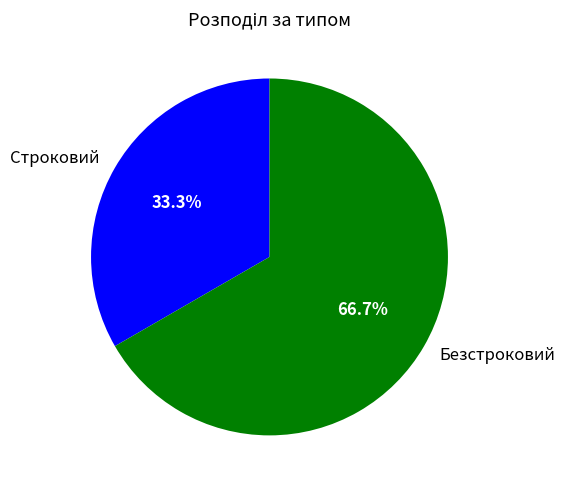

What is the majority slice?

Безстроковий